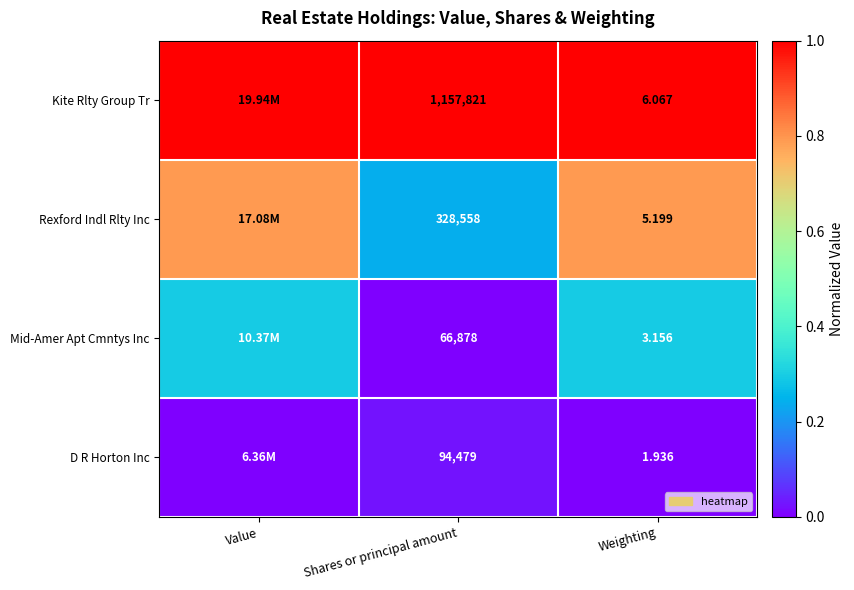

At Shares or principal amount, list the series in order from smallest to largest.

Mid-Amer Apt Cmntys Inc, D R Horton Inc, Rexford Indl Rlty Inc, Kite Rlty Group Tr